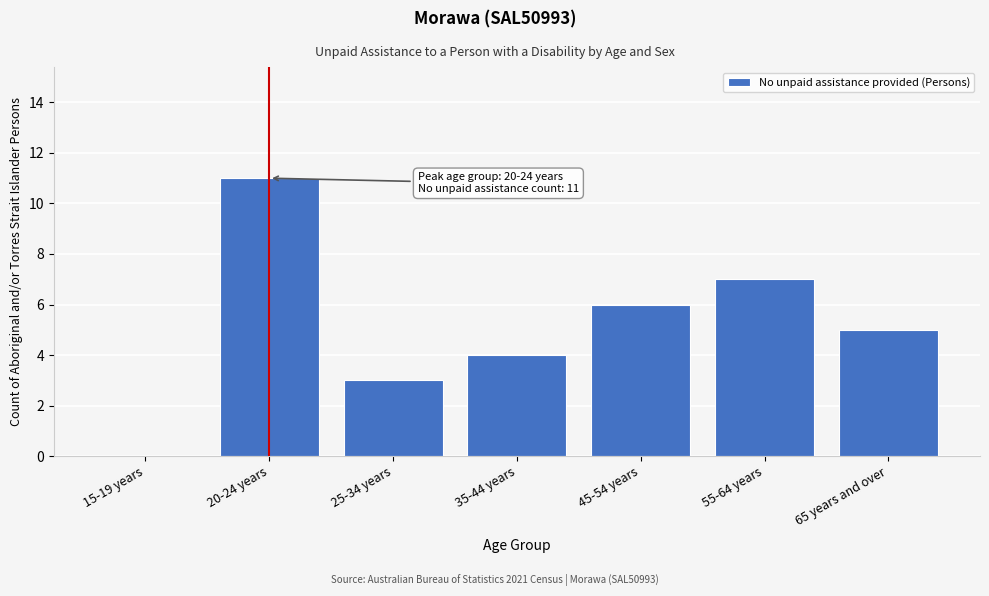

Reading right to left, extract all data points from this chart.

65 years and over=5	55-64 years=7	45-54 years=6	35-44 years=4	25-34 years=3	20-24 years=11	15-19 years=0